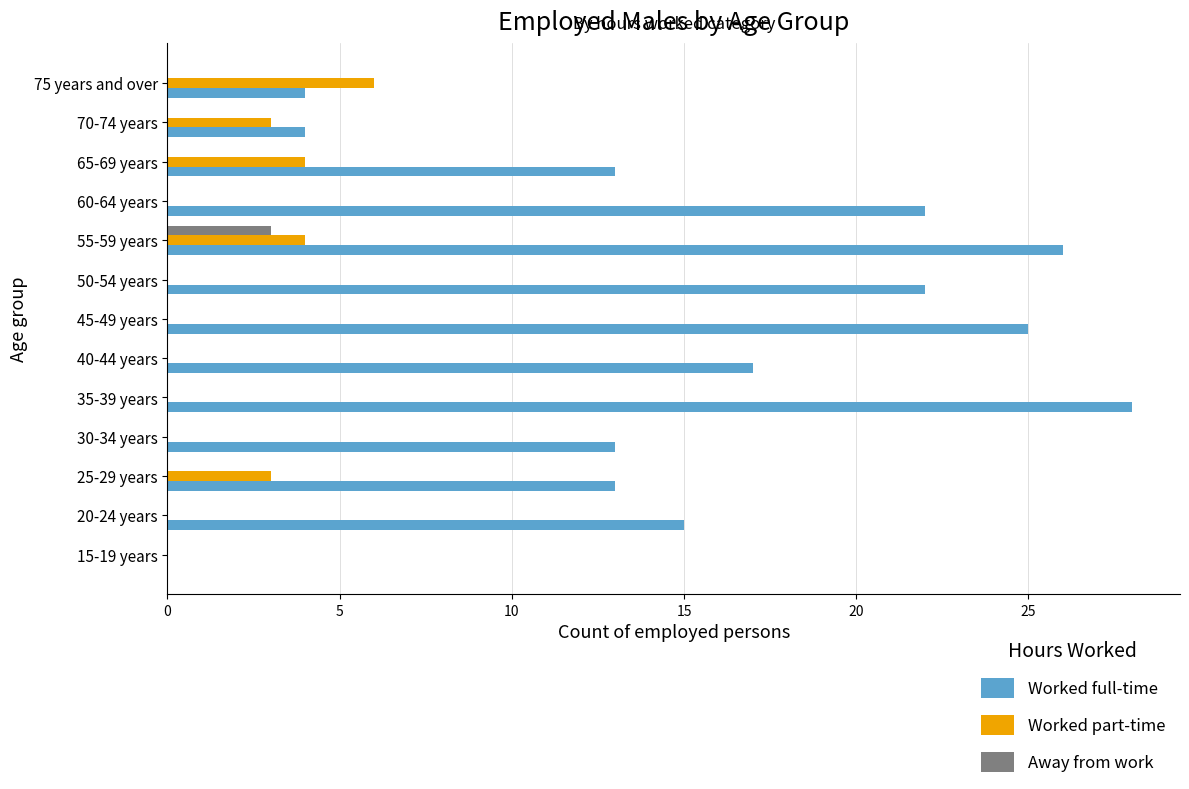

Which series has the largest total across all categories?

Worked full-time